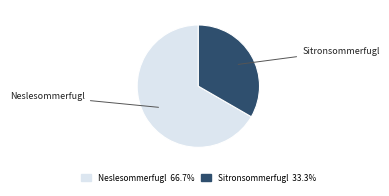

Rank the categories by value from lowest to highest.

Sitronsommerfugl, Neslesommerfugl